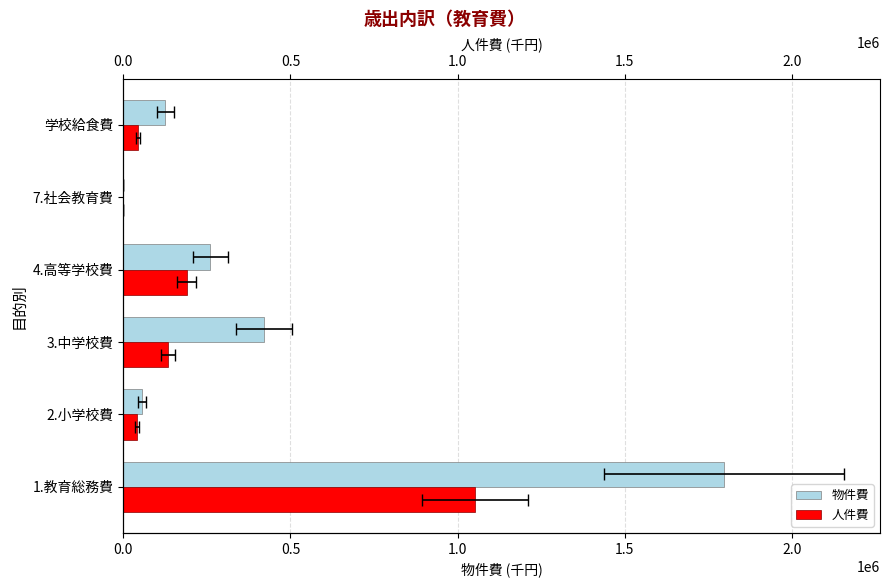

How many values in the 人件費 series are below 134200?

3